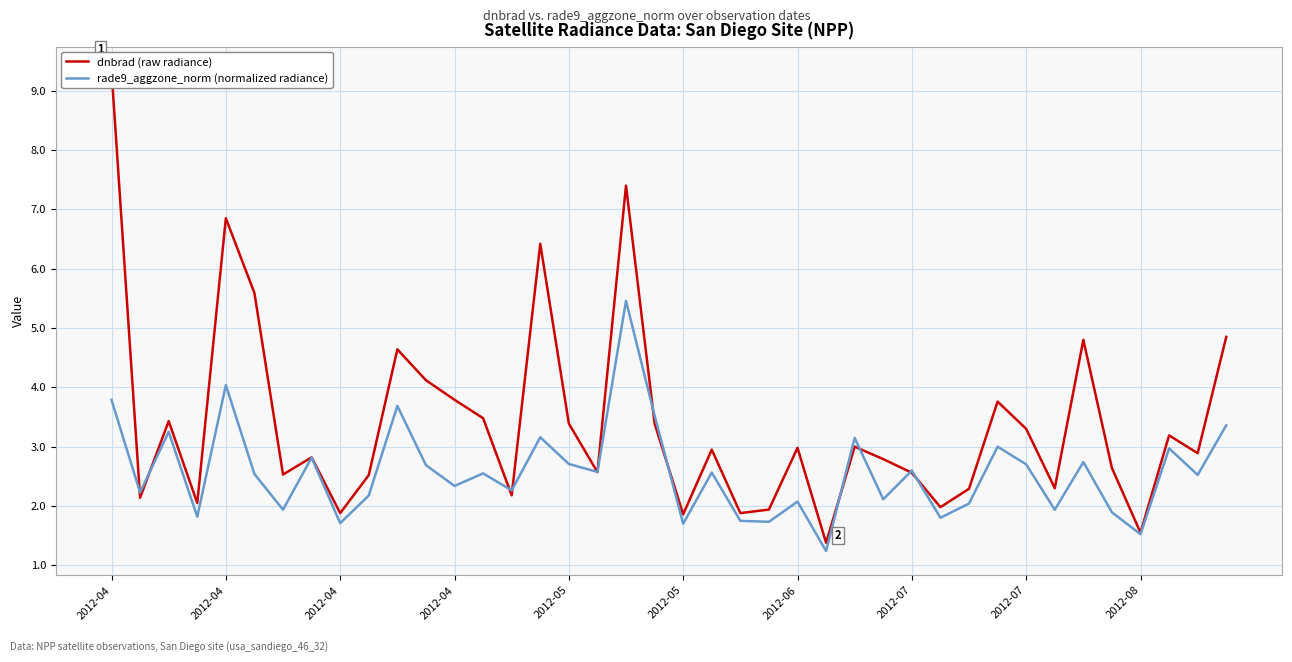

How many data points in dnbrad (raw radiance) are less than 2?

7